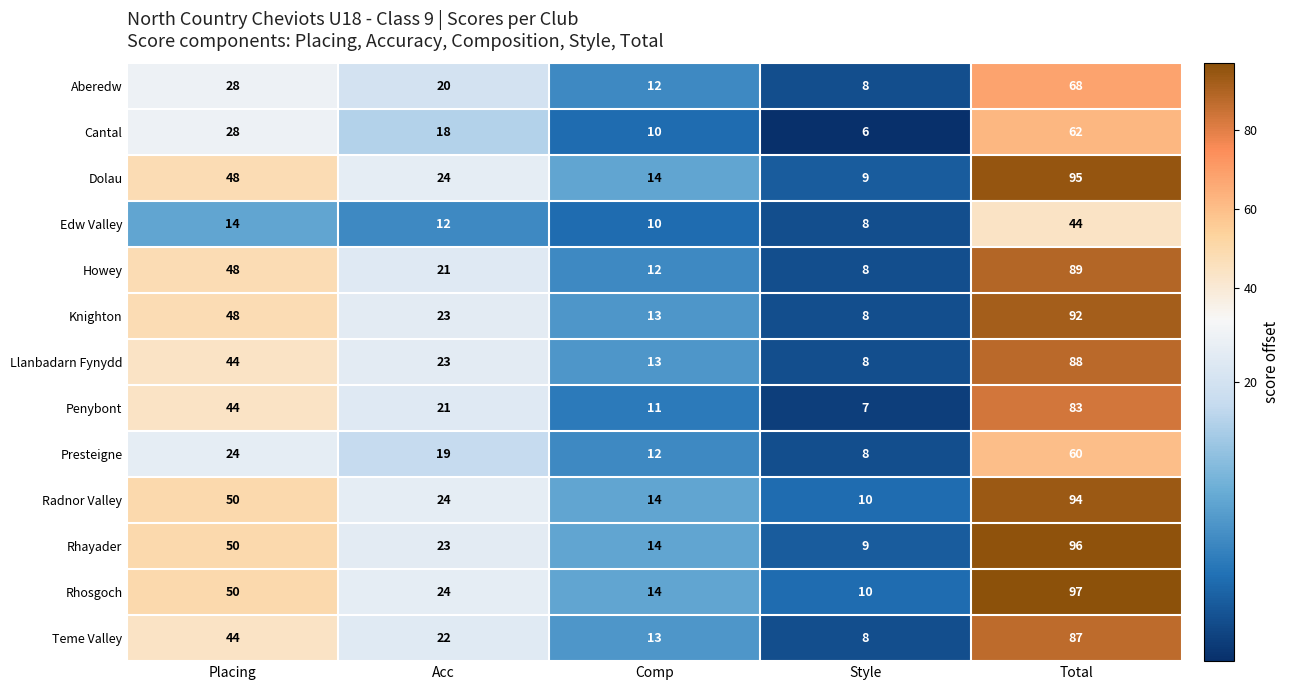

How many categories are shown in the chart?

5